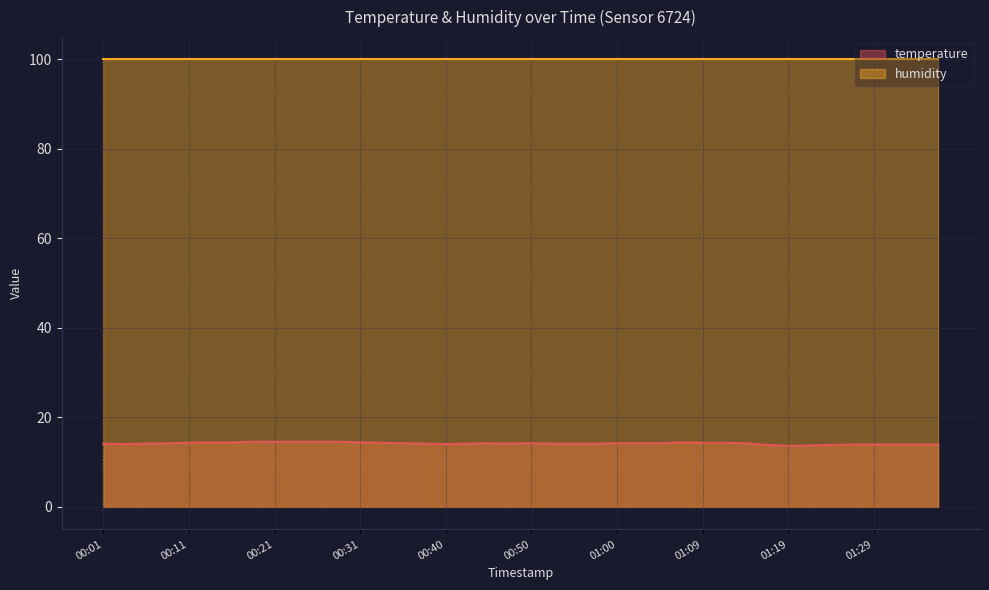

How many points are higher than both their immediate neighbors (excluding endpoints)?

3